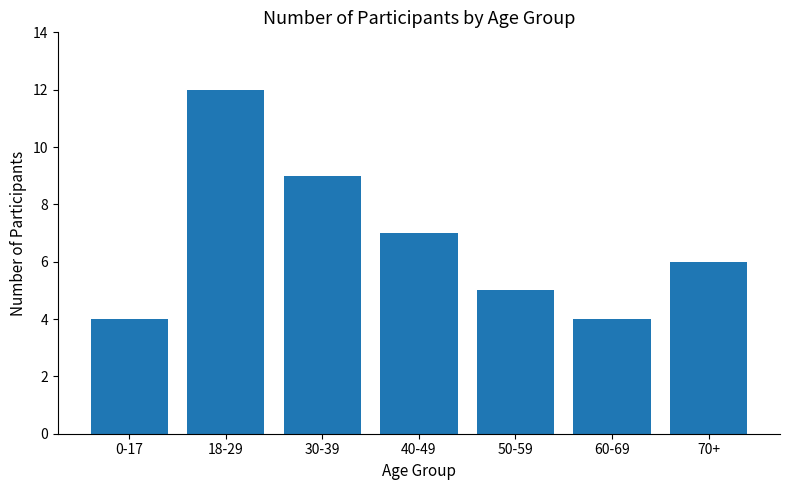

What is the value of the 1st bar from the left?

4